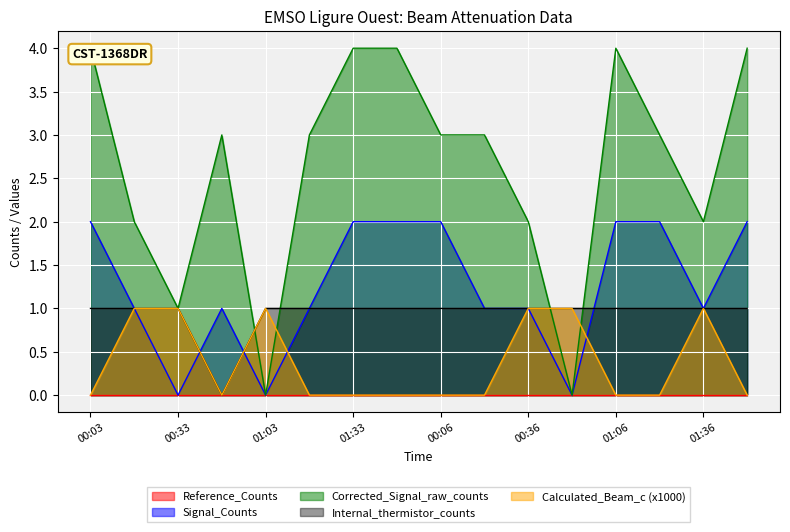

True or false: Signal_Counts has a value of 2 at 01:36.

False